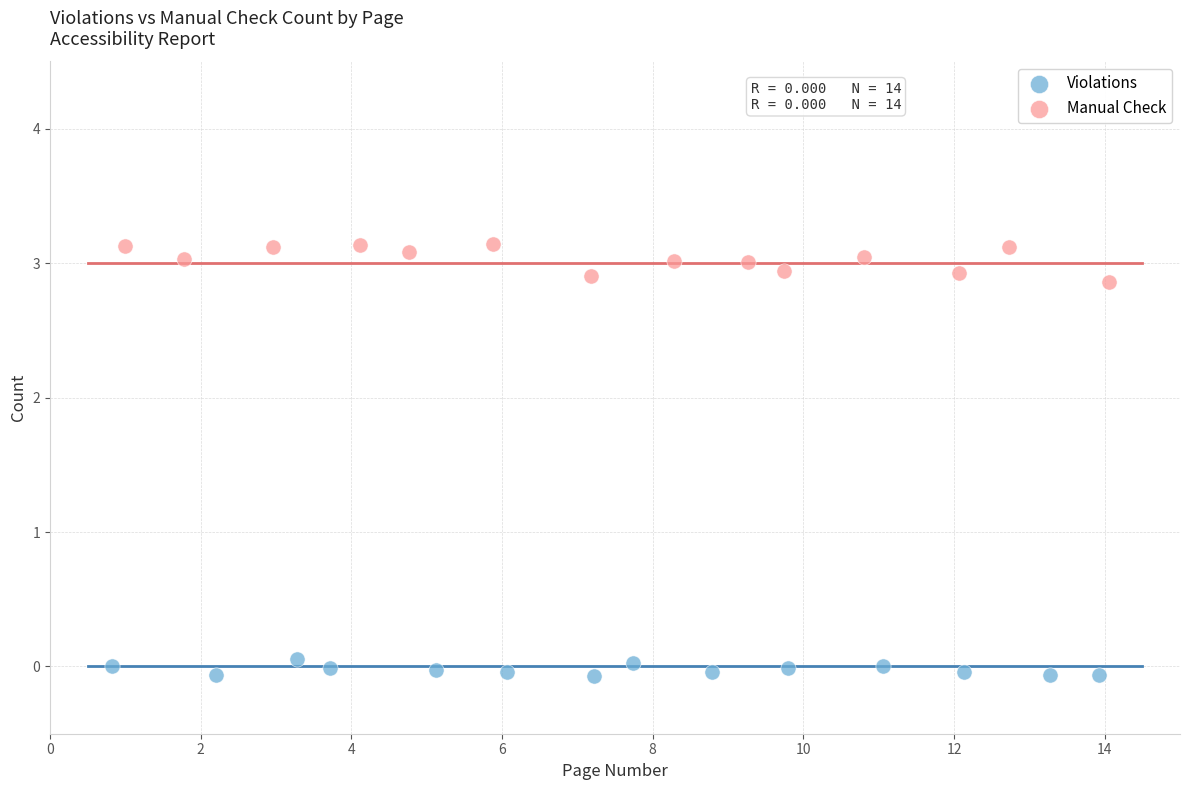

What are all the series names shown in the legend?

Violations, Manual Check